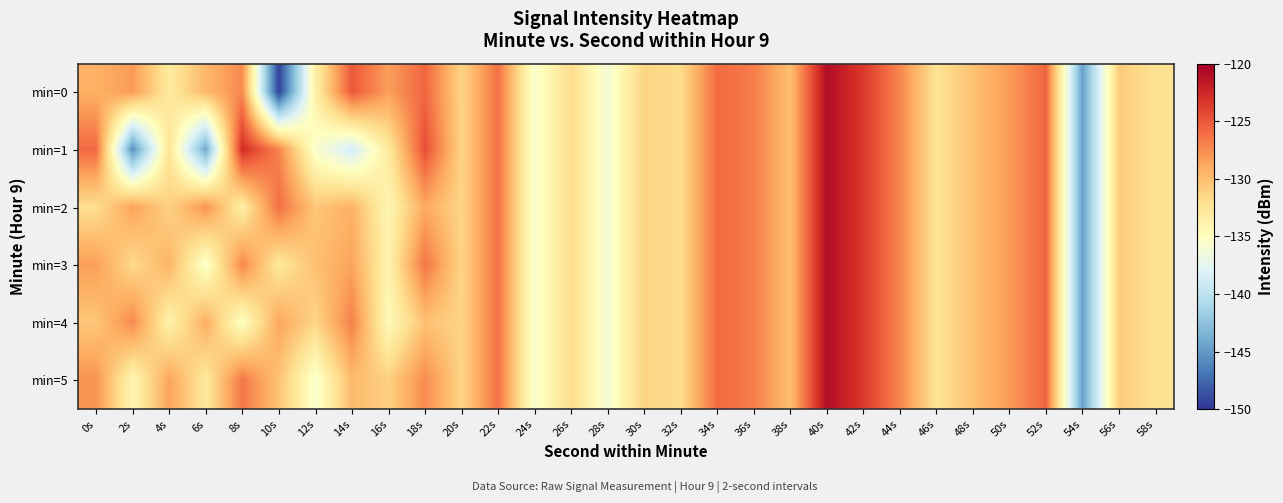

Rank the series by their maximum value, from lowest to highest.

min=0, min=1, min=2, min=3, min=4, min=5